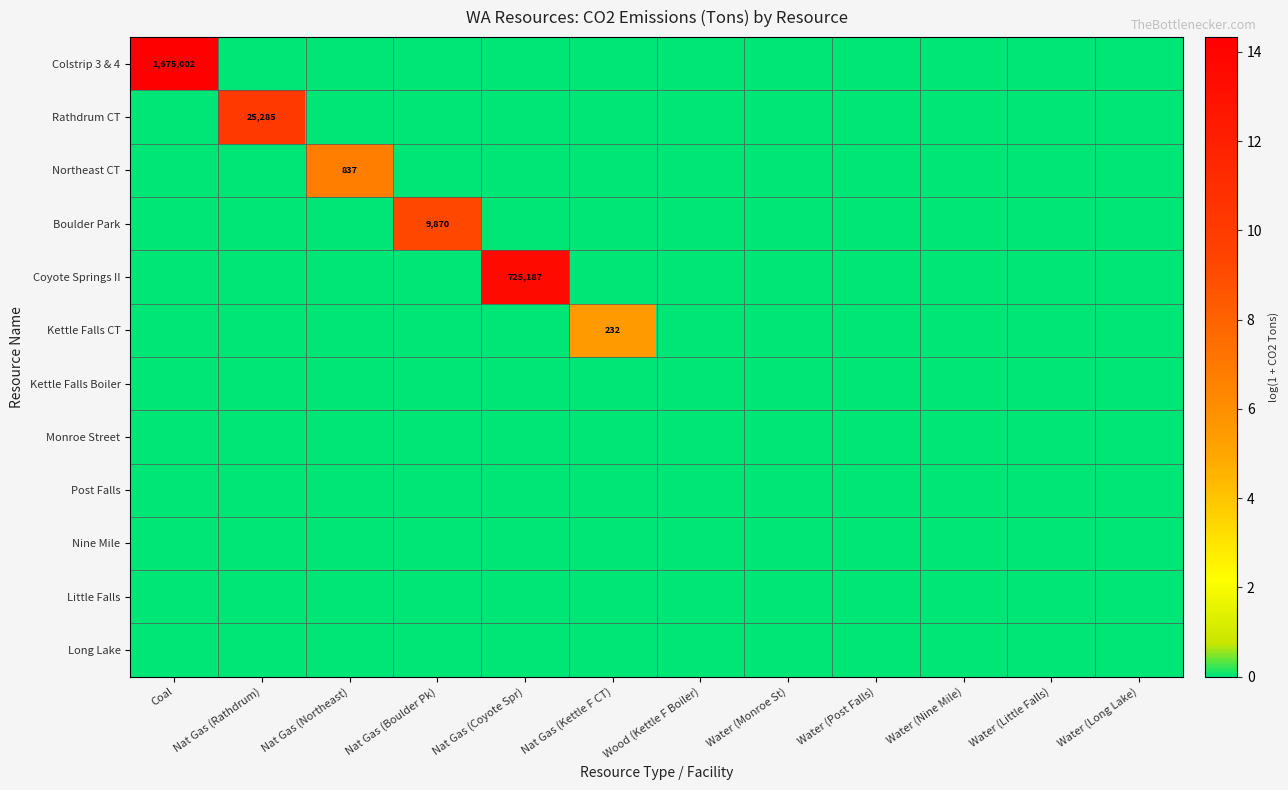

What is the total value across all series at Nat Gas (Boulder Pk)?

9.2